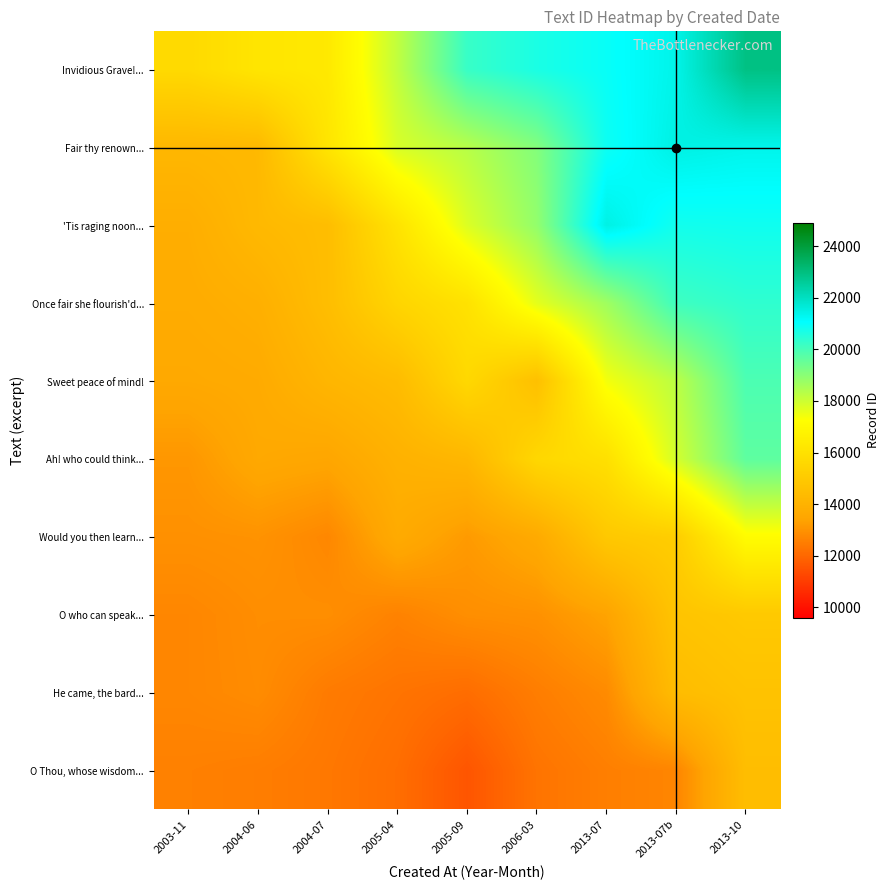

At which category is the sum across all series the highest?

2013-10